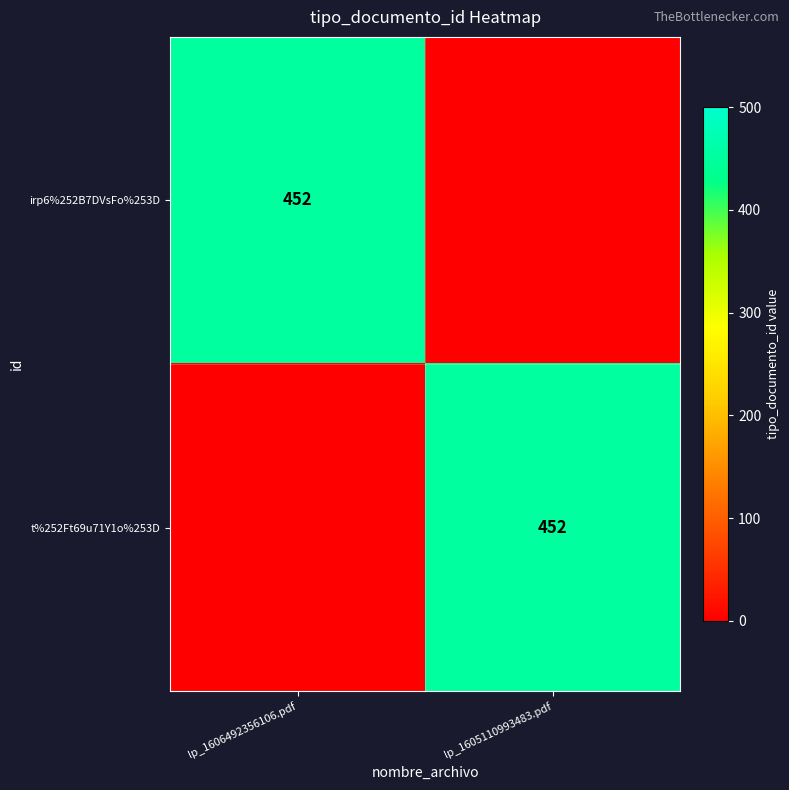

The value of t%252Ft69u71Y1o%253D at lp_1605110993483.pdf is 635. True or false?

False